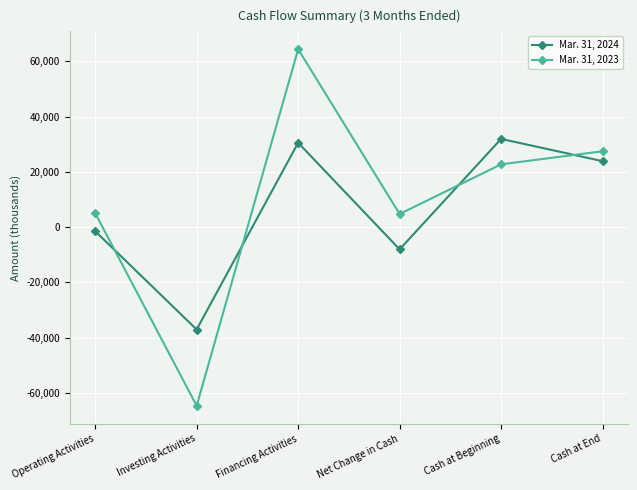

True or false: Mar. 31, 2024 and Mar. 31, 2023 cross at least once.

True